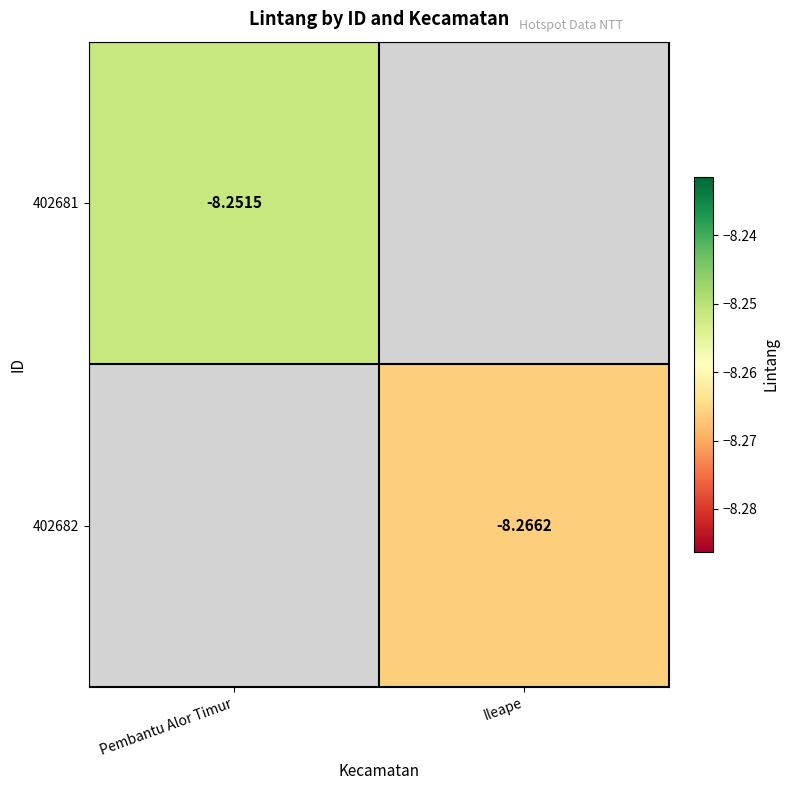

What is the approximate value of 402681 at Pembantu Alor Timur?

-8.3